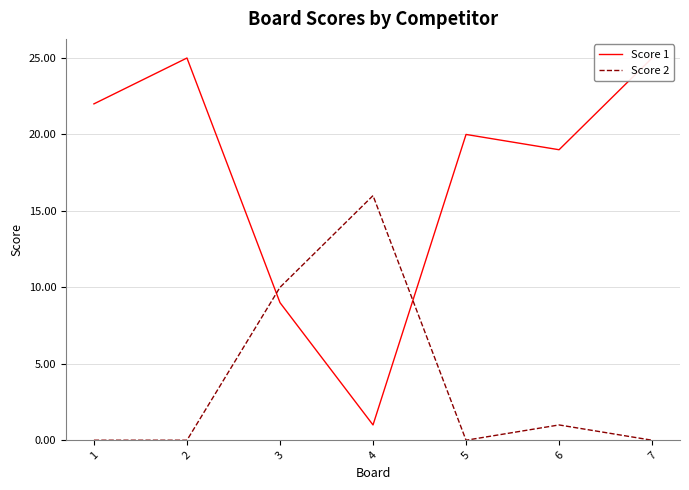

What is the highest value of the Score 1 series?

25